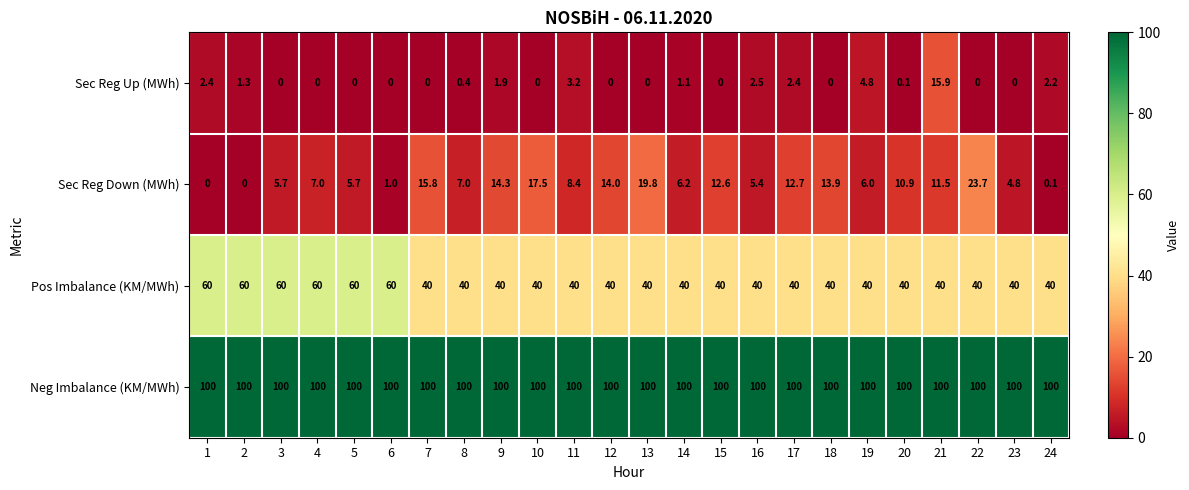

What is the sum of all Pos Imbalance (KM/MWh) values?

1080.0